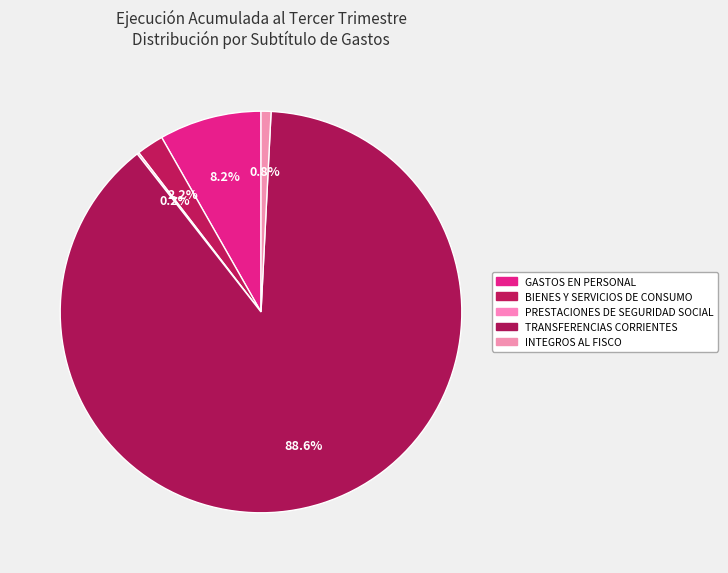

True or false: TRANSFERENCIAS CORRIENTES accounts for 89% of the total.

True